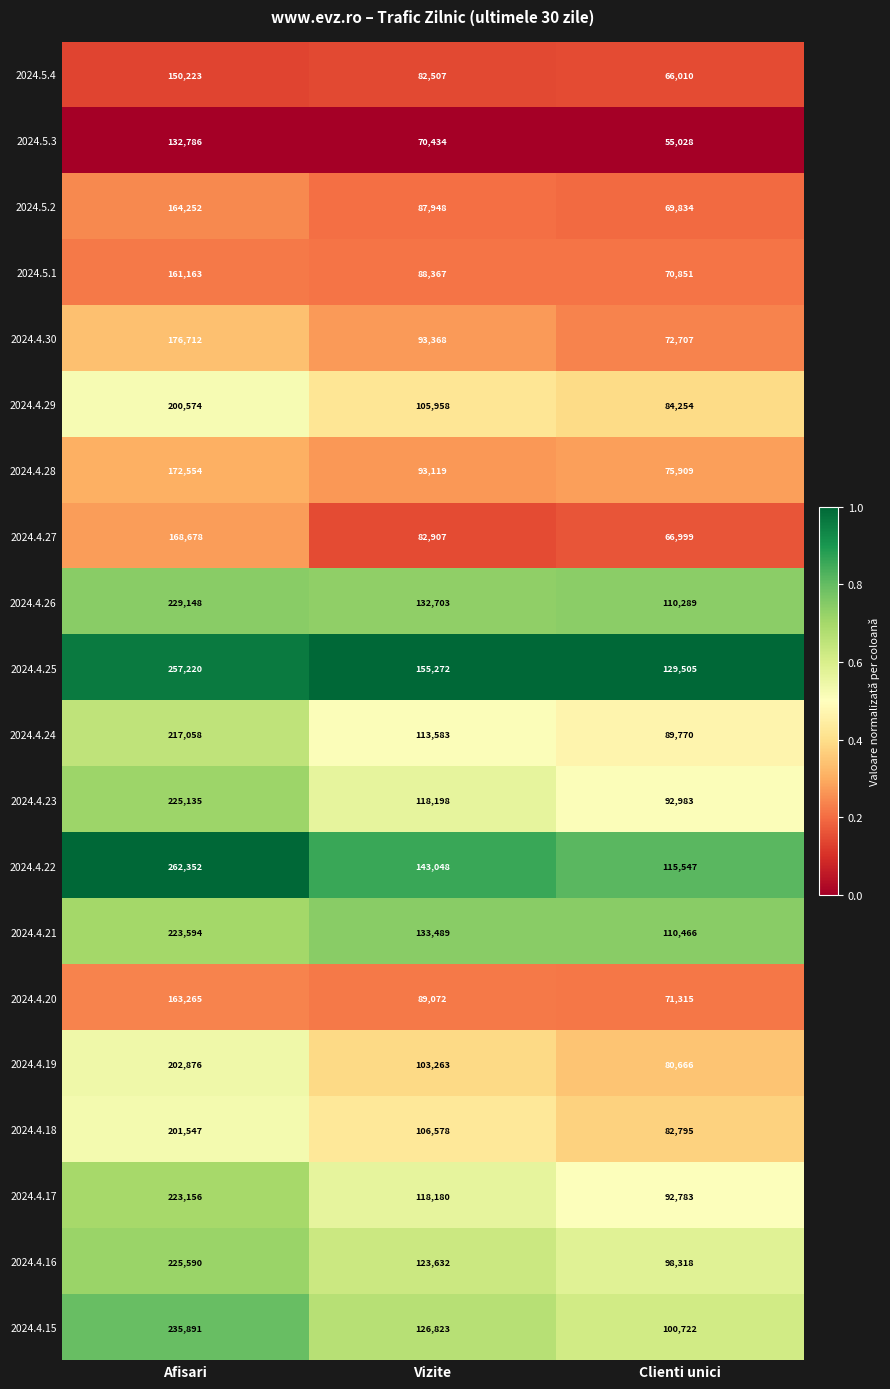

How many data points does each series have?

3